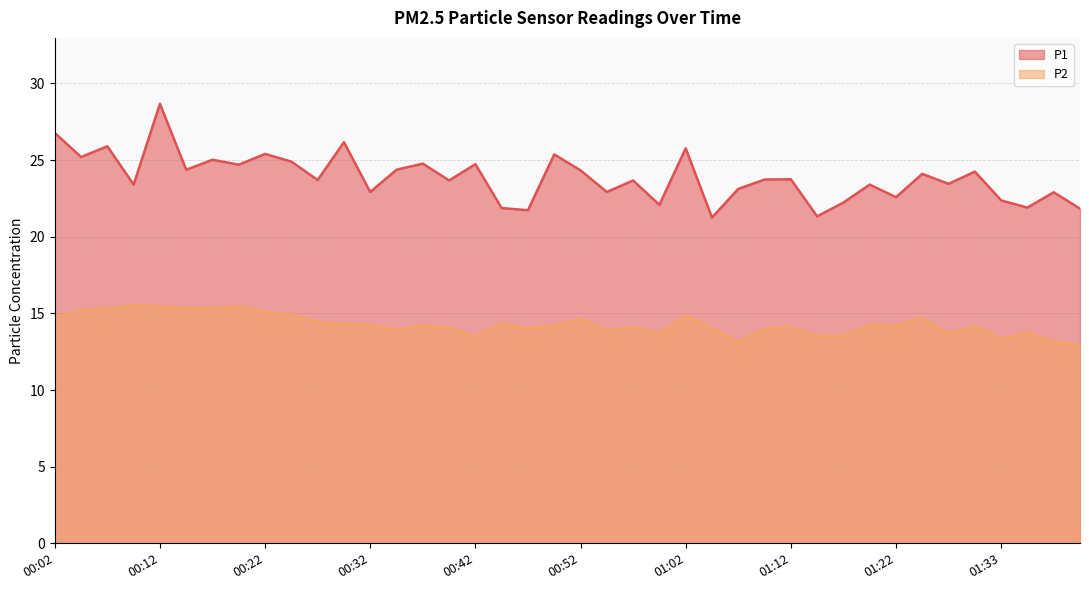

Is it true that P1 equals 6.4 at 00:24?

False